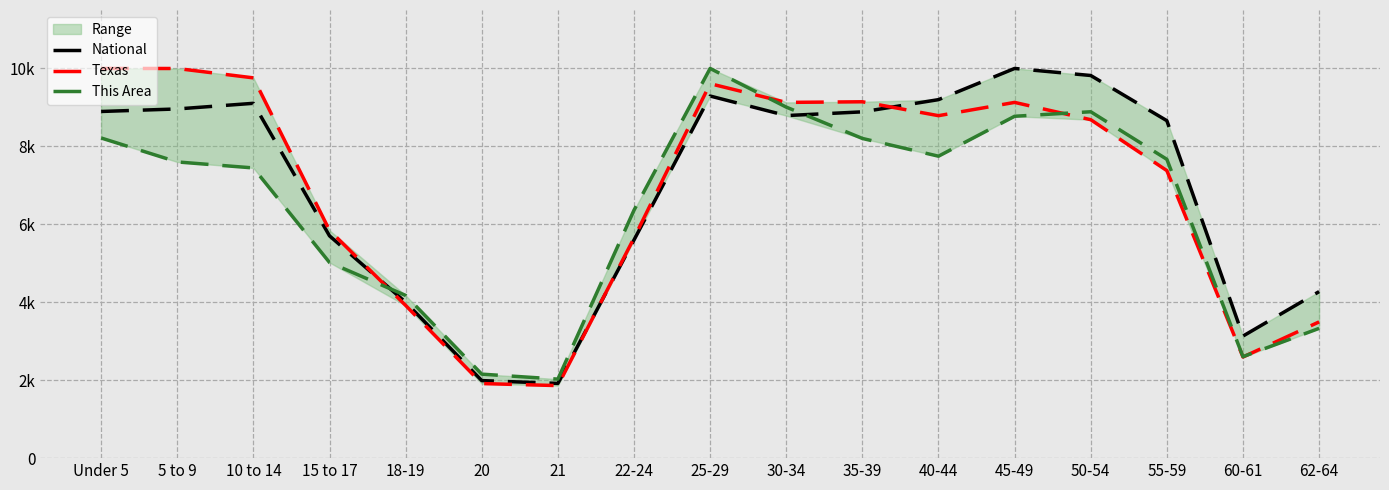

At which category does National reach its first local valley?

21